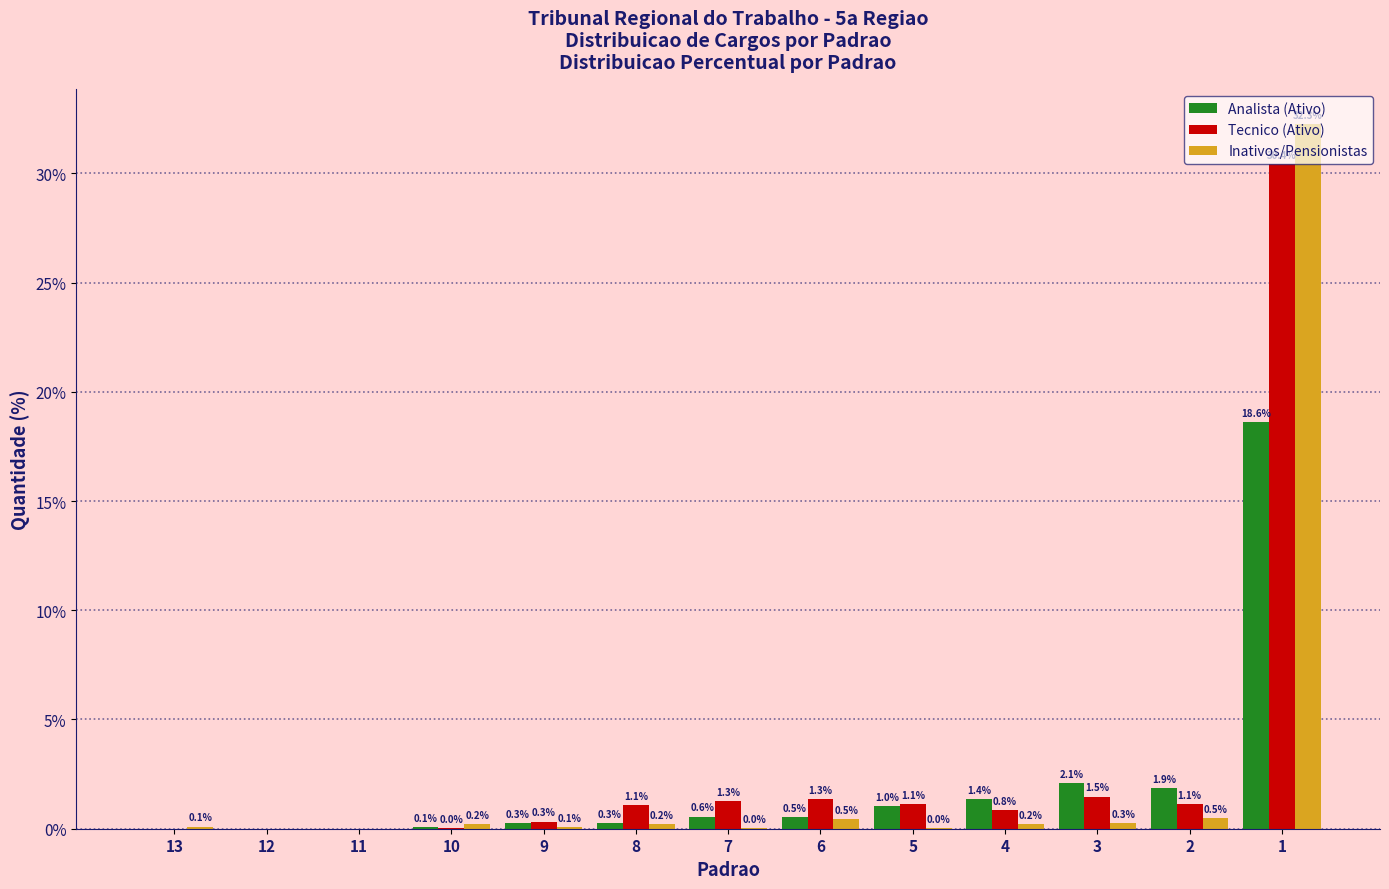

Where is Tecnico (Ativo) nearest to the value 15?

3